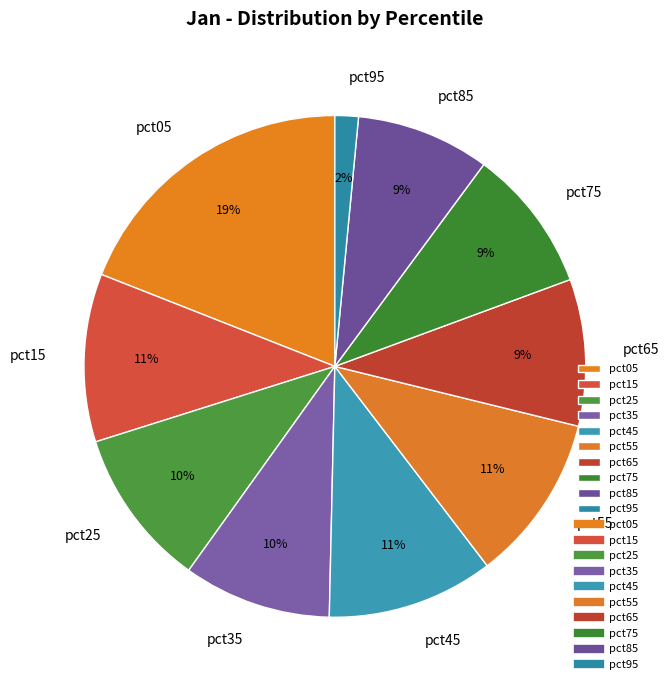

Is it true that pct15 is 11% of the pie?

True